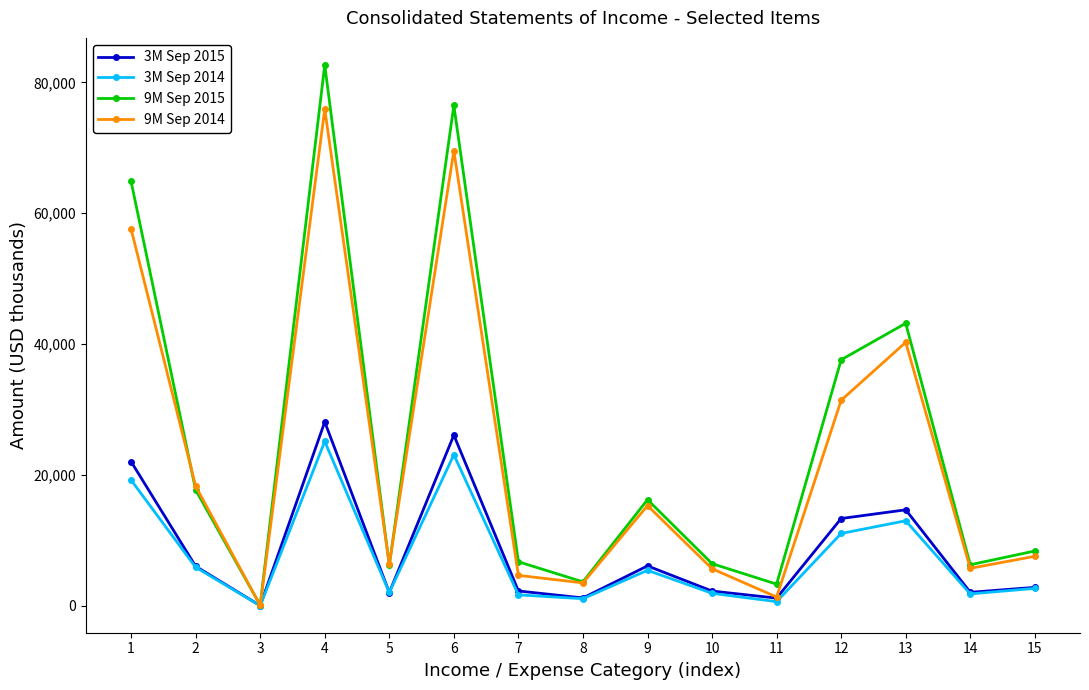

At which label does 3M Sep 2015 first exceed 2823?

1